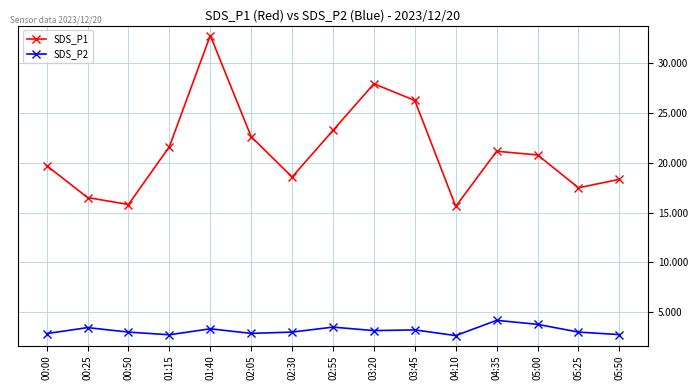

Does the chart display data point markers on the line(s)?

Yes